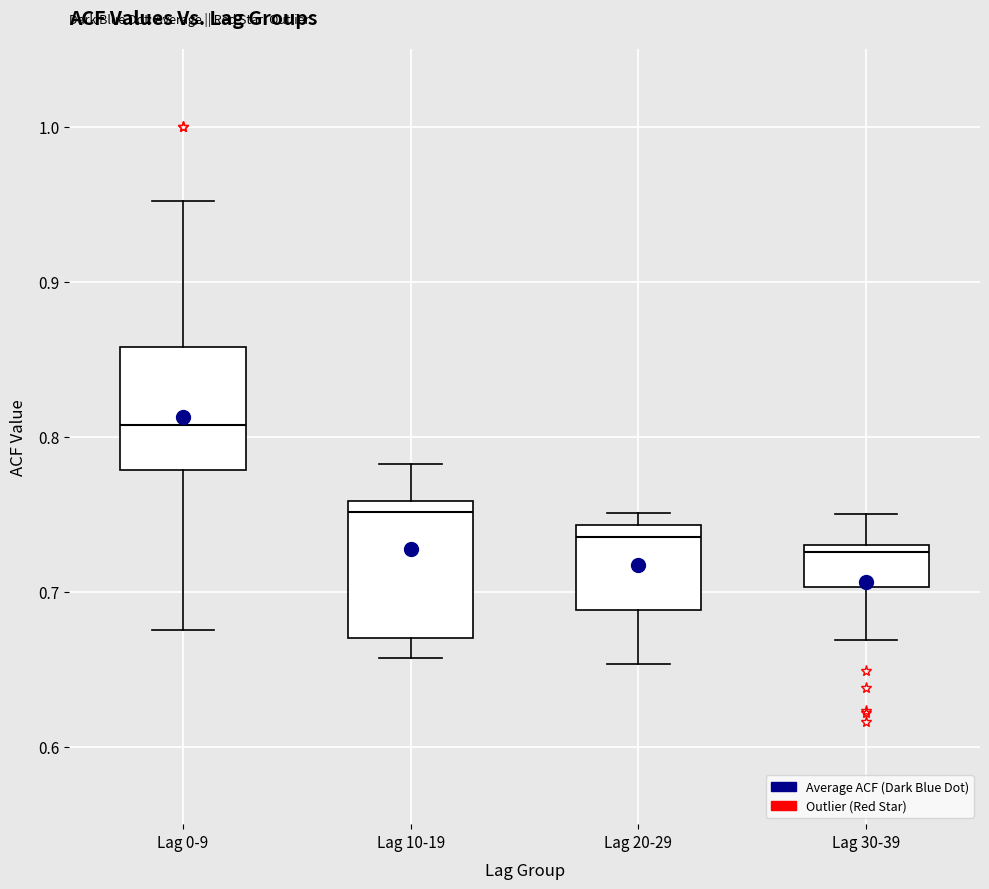

Reading left to right, transcribe this box plot: for each box, give where its median line is, the range the box spans, and where its two whiskers end, as read against the y-axis. The values are not printed on the chart, so give them approximately, as read against the axis.

Lag 0-9: median 0.81, box 0.78 to 0.86, whiskers 0.68 to 0.95
Lag 10-19: median 0.75, box 0.67 to 0.76, whiskers 0.66 to 0.78
Lag 20-29: median 0.74 (just below the box's upper edge), box 0.69 to 0.74, whiskers 0.65 to 0.75
Lag 30-39: median 0.73 (just below the box's upper edge), box 0.70 to 0.73, whiskers 0.67 to 0.75